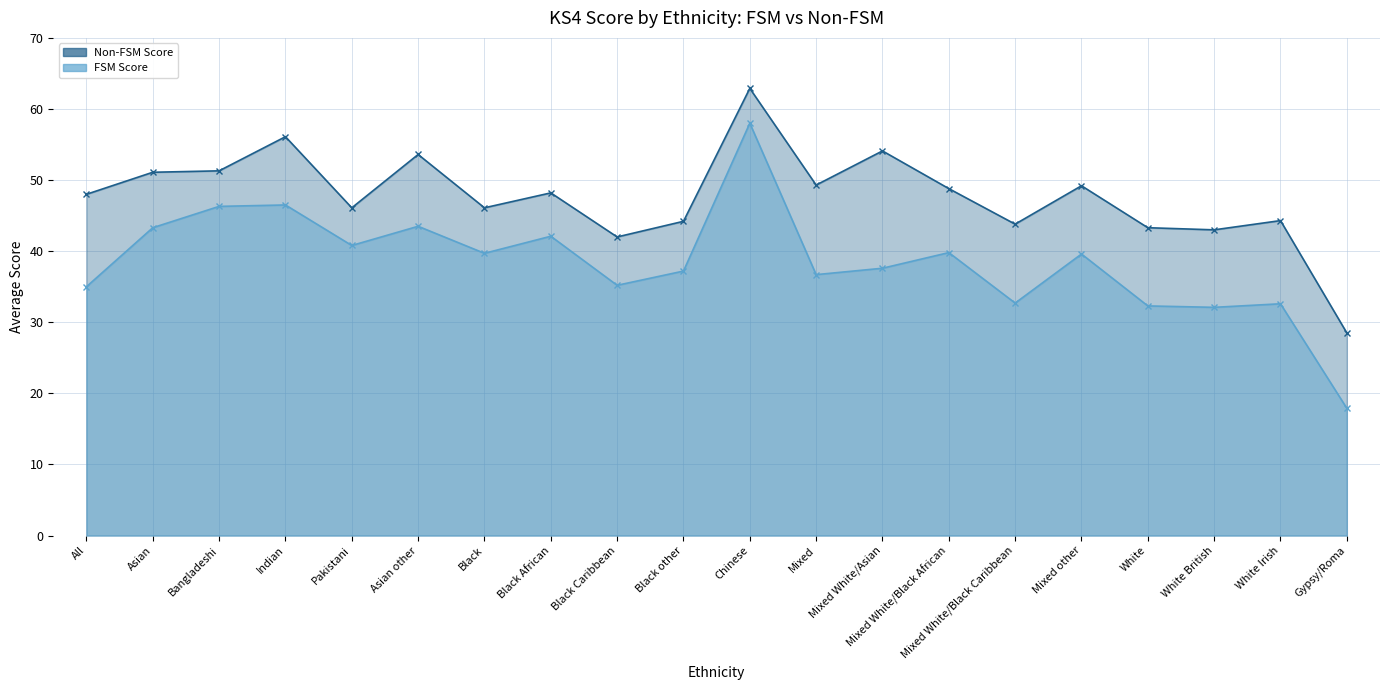

Reading left to right, list all the values displayed in this chart.

FSM Score: 35.0	43.3	46.3	46.5	40.8	43.5	39.7	42.1	35.2	37.2	58.0	36.7	37.6	39.8	32.7	39.6	32.3	32.1	32.6	17.9
Non-FSM Score: 48.0	51.1	51.3	56.1	46.1	53.6	46.1	48.2	42.0	44.2	62.9	49.3	54.1	48.8	43.8	49.2	43.3	43.0	44.3	28.5